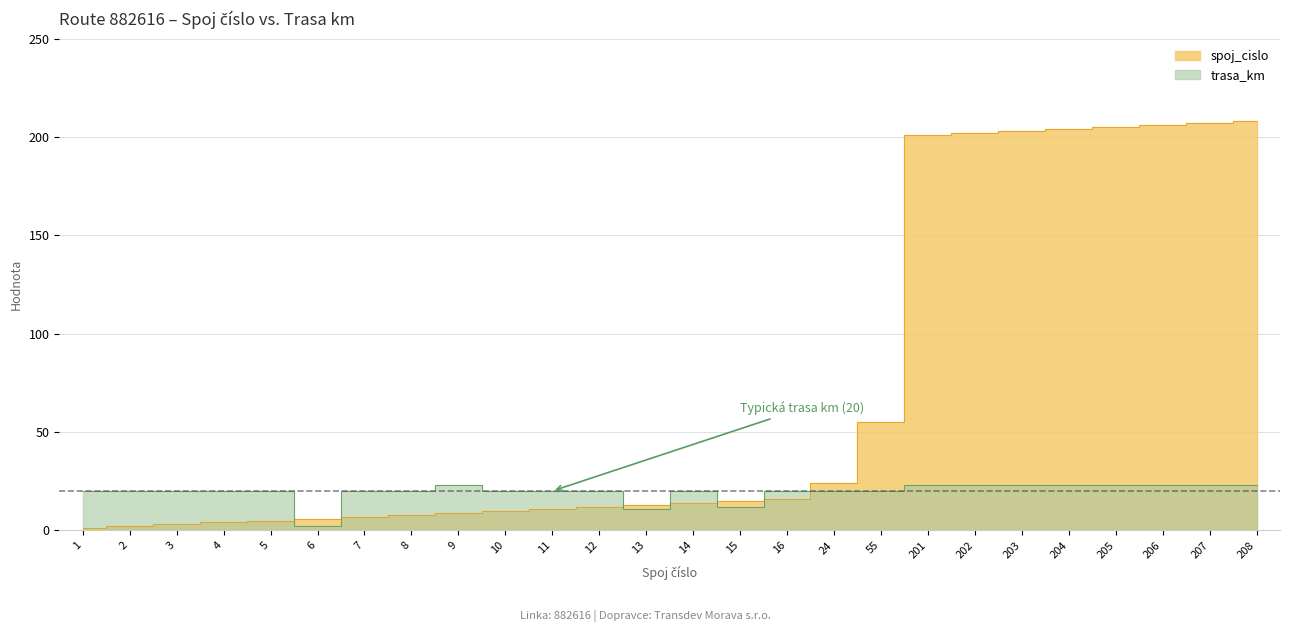

True or false: trasa_km has a value of 31 at 7.

False